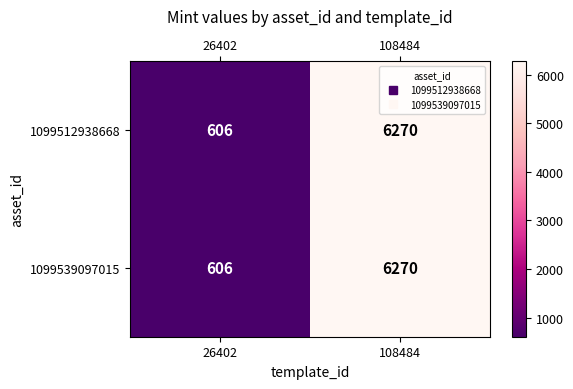

At which category does the chart reach its minimum across all series?

26402